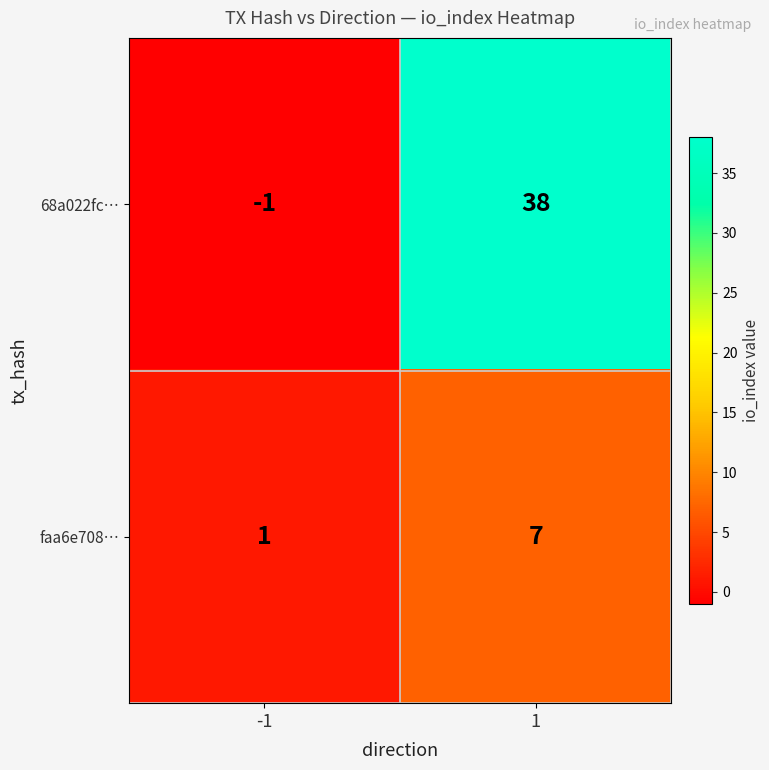

What is the sum of the faa6e708… values at -1 and 1?

8